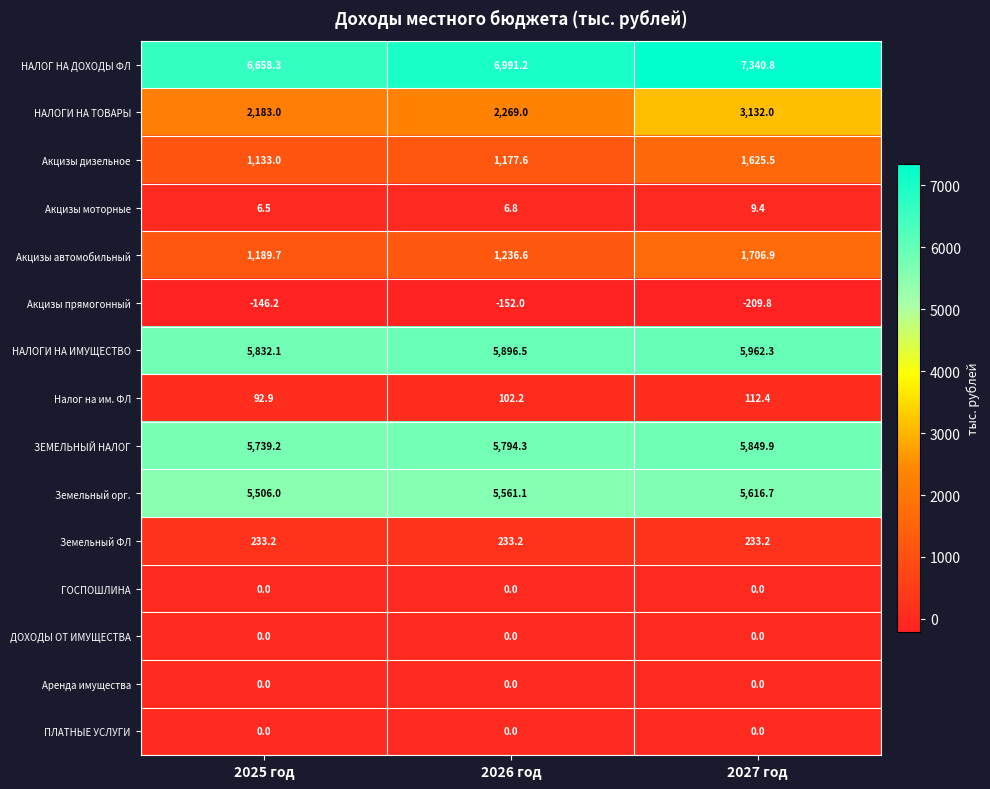

What is the maximum value for НАЛОГИ НА ТОВАРЫ?

3132.0